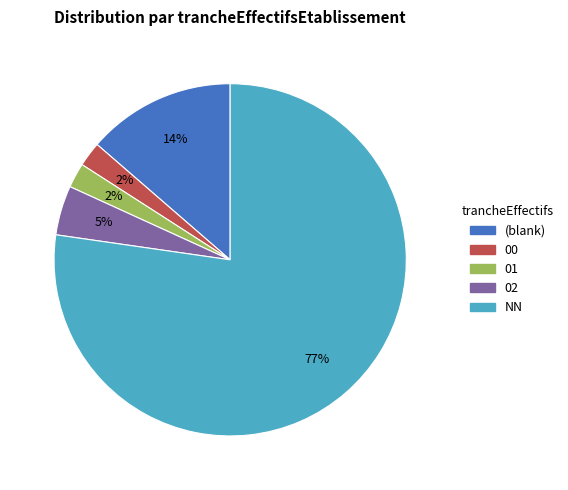

Does any single category account for the majority?

Yes